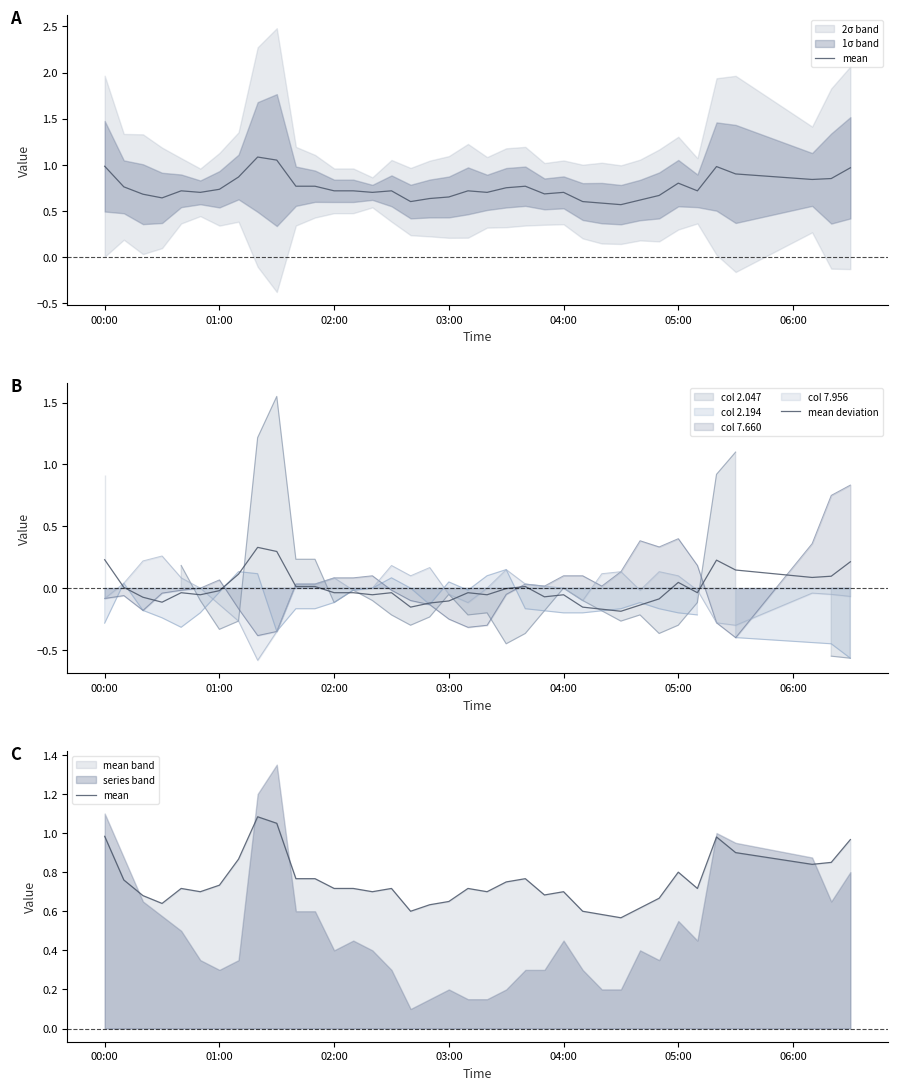

What is the lowest value of the col 7.956 series?

-0.6